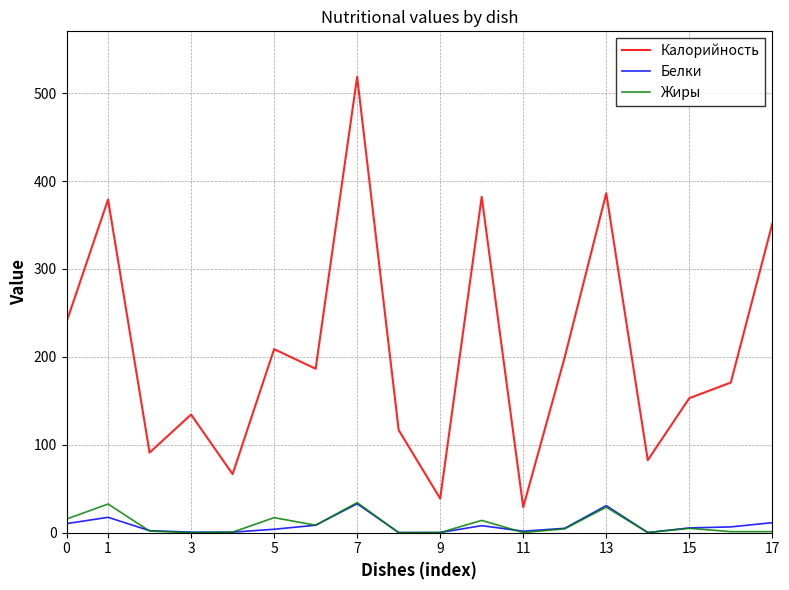

True or false: Белки and Калорийность intersect in this chart.

False